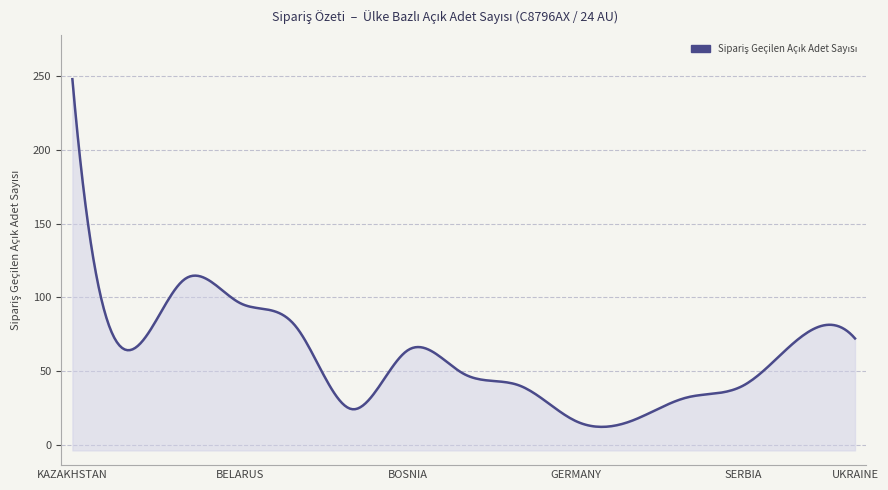

How many values are below 64?

7